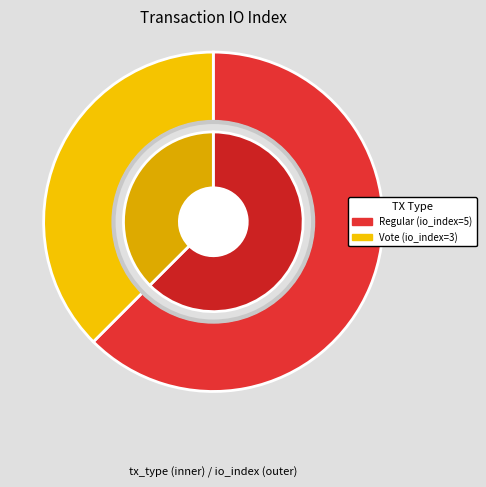

What percentage is NOT represented by Vote (io_index=3)?

62.5%